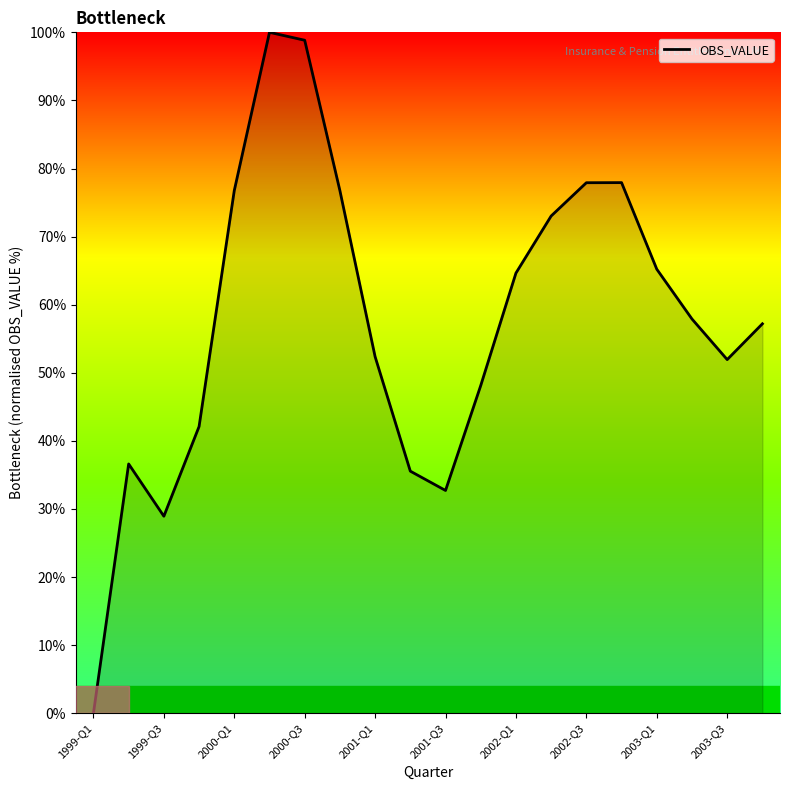

Reading left to right, transcribe all the data shown in this chart.

0.0	36.6	28.9	42.1	76.8	100.0	98.8	76.8	52.4	35.6	32.7	48.1	64.6	73.0	77.9	77.9	65.2	57.9	51.9	57.2